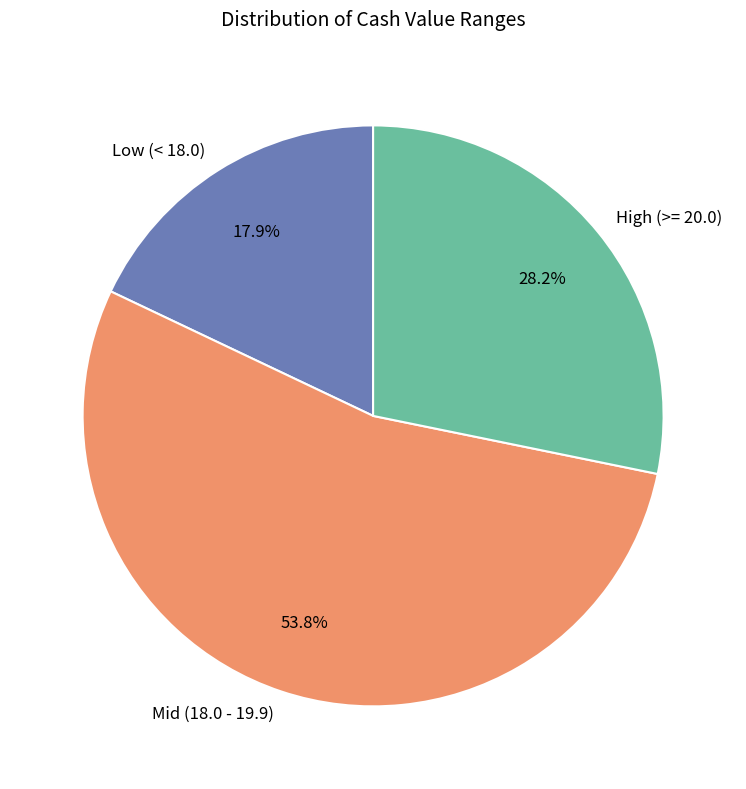

Combined, do Mid (18.0 - 19.9) and High (>= 20.0) account for over 50%?

Yes